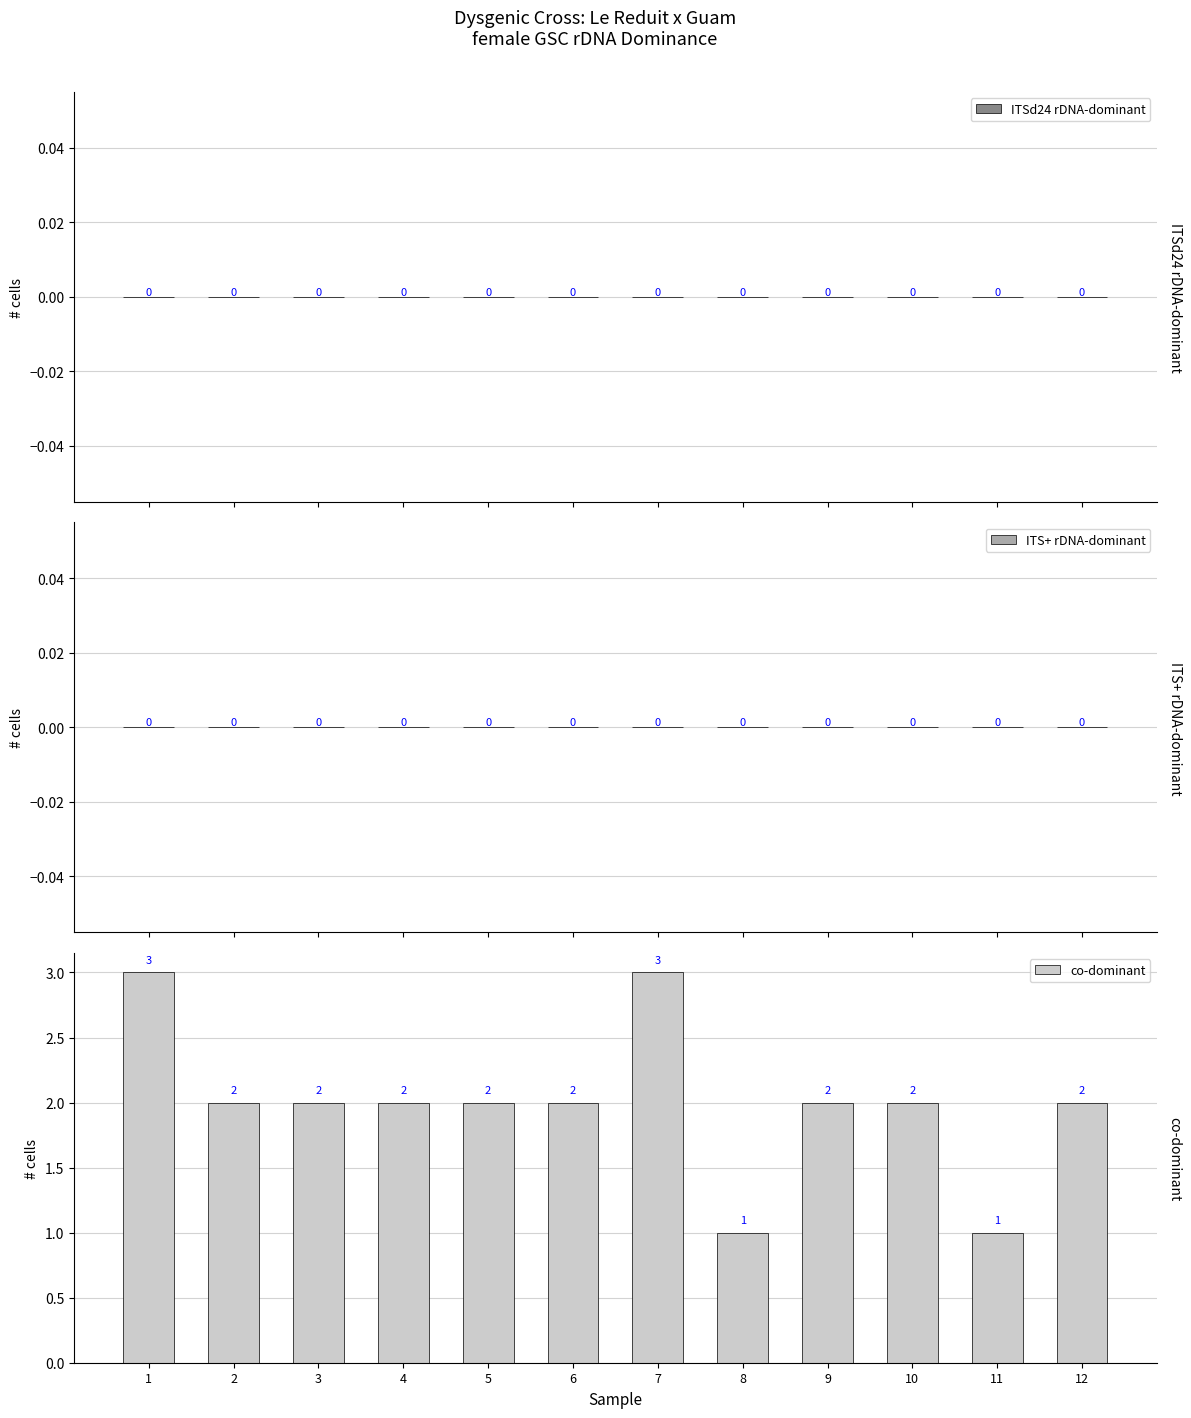

Is it true that the value at 1 is 3?

True